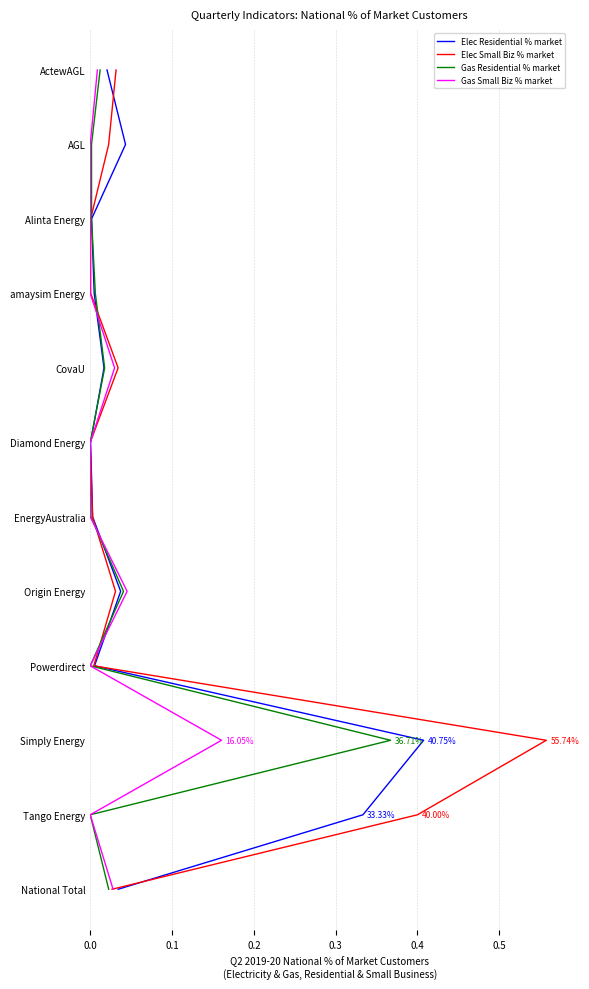

What are all the series names shown in the legend?

Elec Residential % market, Elec Small Biz % market, Gas Residential % market, Gas Small Biz % market